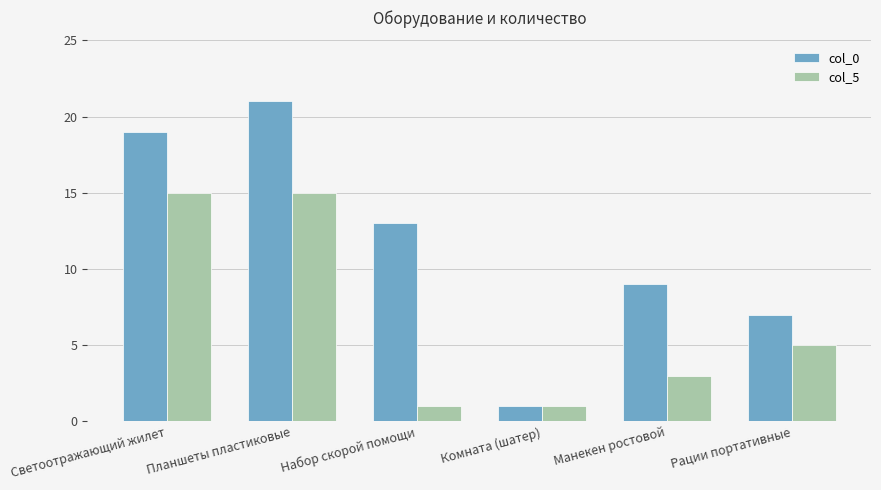

Count the col_0 values in the range 7 to 19.

4